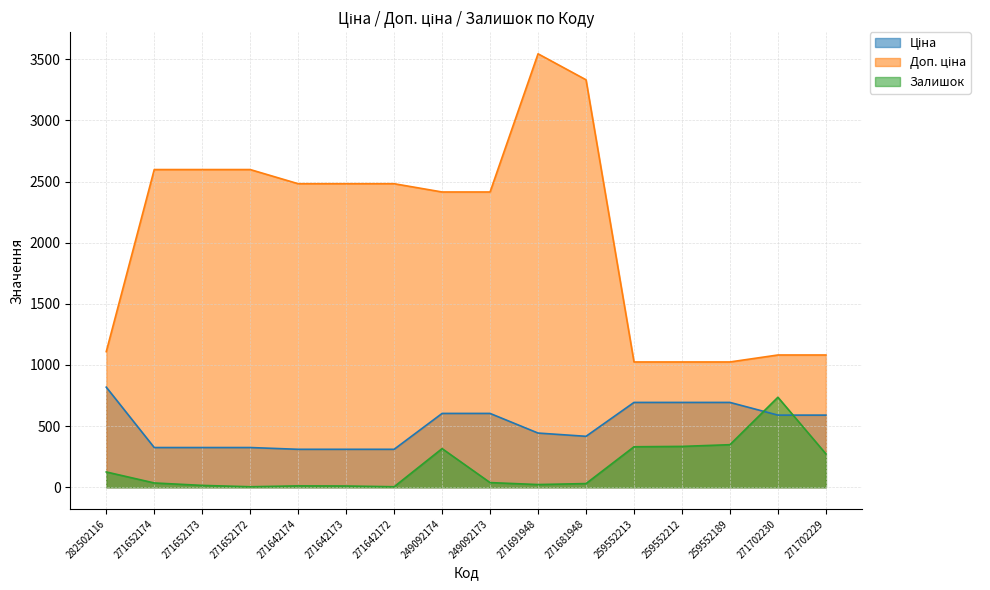

What is the label of the 8th point from the right?

249092173